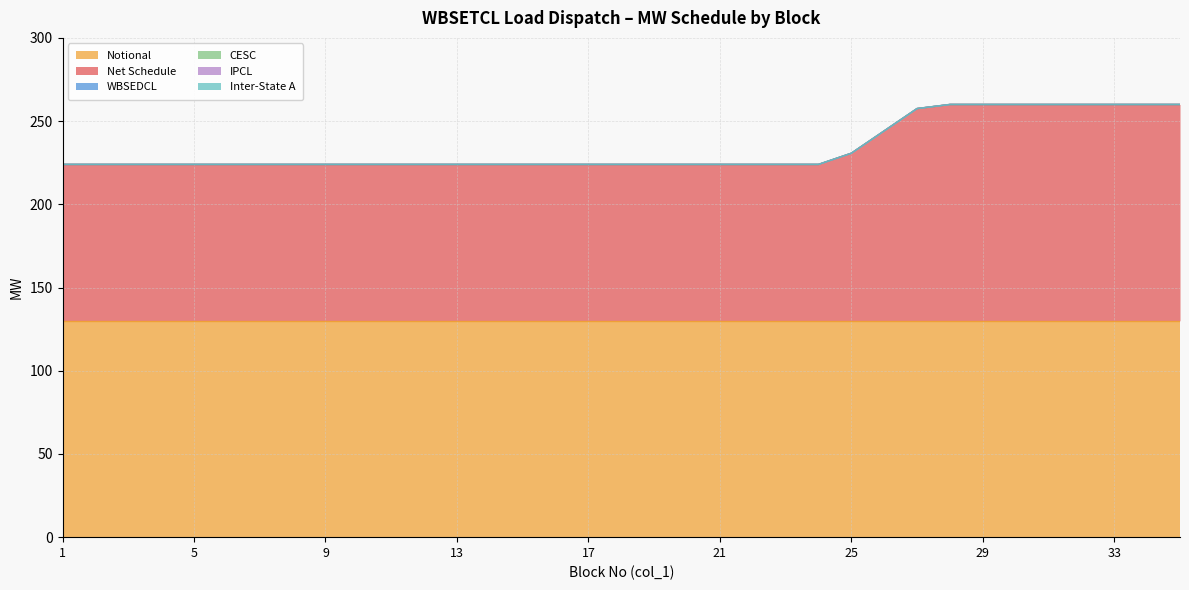

Reading right to left, list all the values displayed in this chart.

Net Schedule: 130.0	130.0	130.0	130.0	130.0	130.0	130.0	130.0	127.5	114.1	100.7	94.0	94.0	94.0	94.0	94.0	94.0	94.0	94.0	94.0	94.0	94.0	94.0	94.0	94.0	94.0	94.0	94.0	94.0	94.0	94.0	94.0	94.0	94.0	94.0
Notional: 130.0	130.0	130.0	130.0	130.0	130.0	130.0	130.0	130.0	130.0	130.0	130.0	130.0	130.0	130.0	130.0	130.0	130.0	130.0	130.0	130.0	130.0	130.0	130.0	130.0	130.0	130.0	130.0	130.0	130.0	130.0	130.0	130.0	130.0	130.0
WBSEDCL: 0.0	0.0	0.0	0.0	0.0	0.0	0.0	0.0	0.0	0.0	0.0	0.0	0.0	0.0	0.0	0.0	0.0	0.0	0.0	0.0	0.0	0.0	0.0	0.0	0.0	0.0	0.0	0.0	0.0	0.0	0.0	0.0	0.0	0.0	0.0
CESC: 0.0	0.0	0.0	0.0	0.0	0.0	0.0	0.0	0.0	0.0	0.0	0.0	0.0	0.0	0.0	0.0	0.0	0.0	0.0	0.0	0.0	0.0	0.0	0.0	0.0	0.0	0.0	0.0	0.0	0.0	0.0	0.0	0.0	0.0	0.0
IPCL: 0.0	0.0	0.0	0.0	0.0	0.0	0.0	0.0	0.0	0.0	0.0	0.0	0.0	0.0	0.0	0.0	0.0	0.0	0.0	0.0	0.0	0.0	0.0	0.0	0.0	0.0	0.0	0.0	0.0	0.0	0.0	0.0	0.0	0.0	0.0
Inter-State A: 0.0	0.0	0.0	0.0	0.0	0.0	0.0	0.0	0.0	0.0	0.0	0.0	0.0	0.0	0.0	0.0	0.0	0.0	0.0	0.0	0.0	0.0	0.0	0.0	0.0	0.0	0.0	0.0	0.0	0.0	0.0	0.0	0.0	0.0	0.0